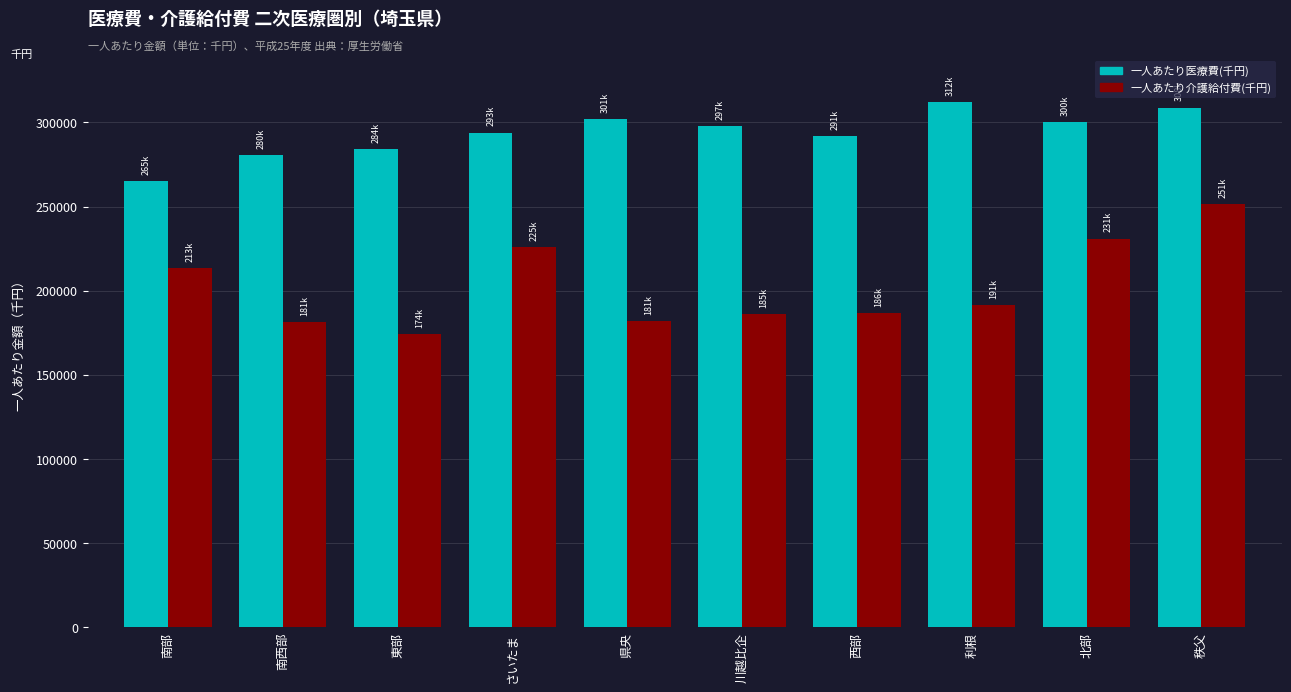

The value of 一人あたり医療費(千円) at 南部 is 265160.1. True or false?

True